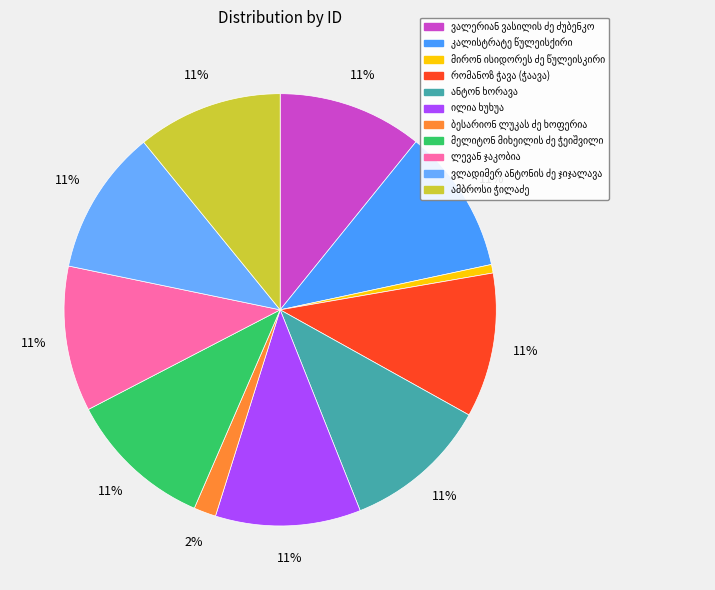

Is there a majority slice in this chart?

No